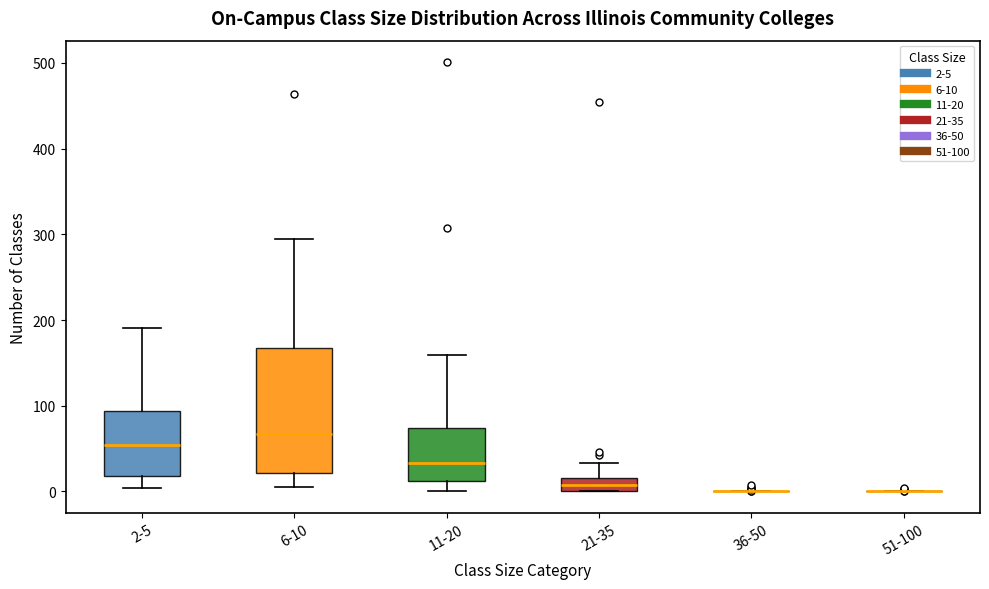

Where is the upper edge of the box for 11-20 on the y-axis? The values are not printed on the chart, so give them approximately, as read against the axis.

70